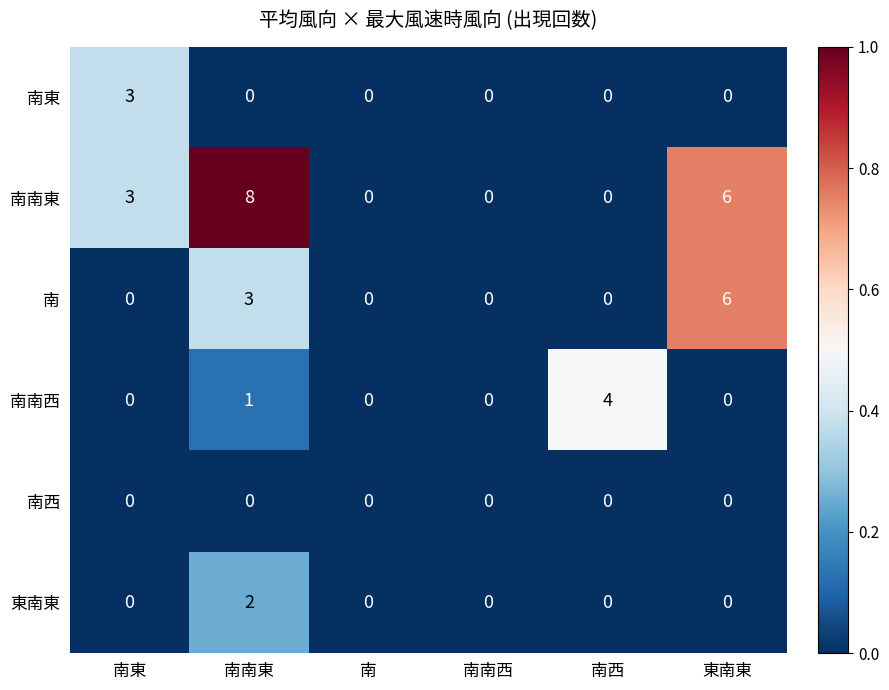

What is the highest value of the 南南西 series?

4